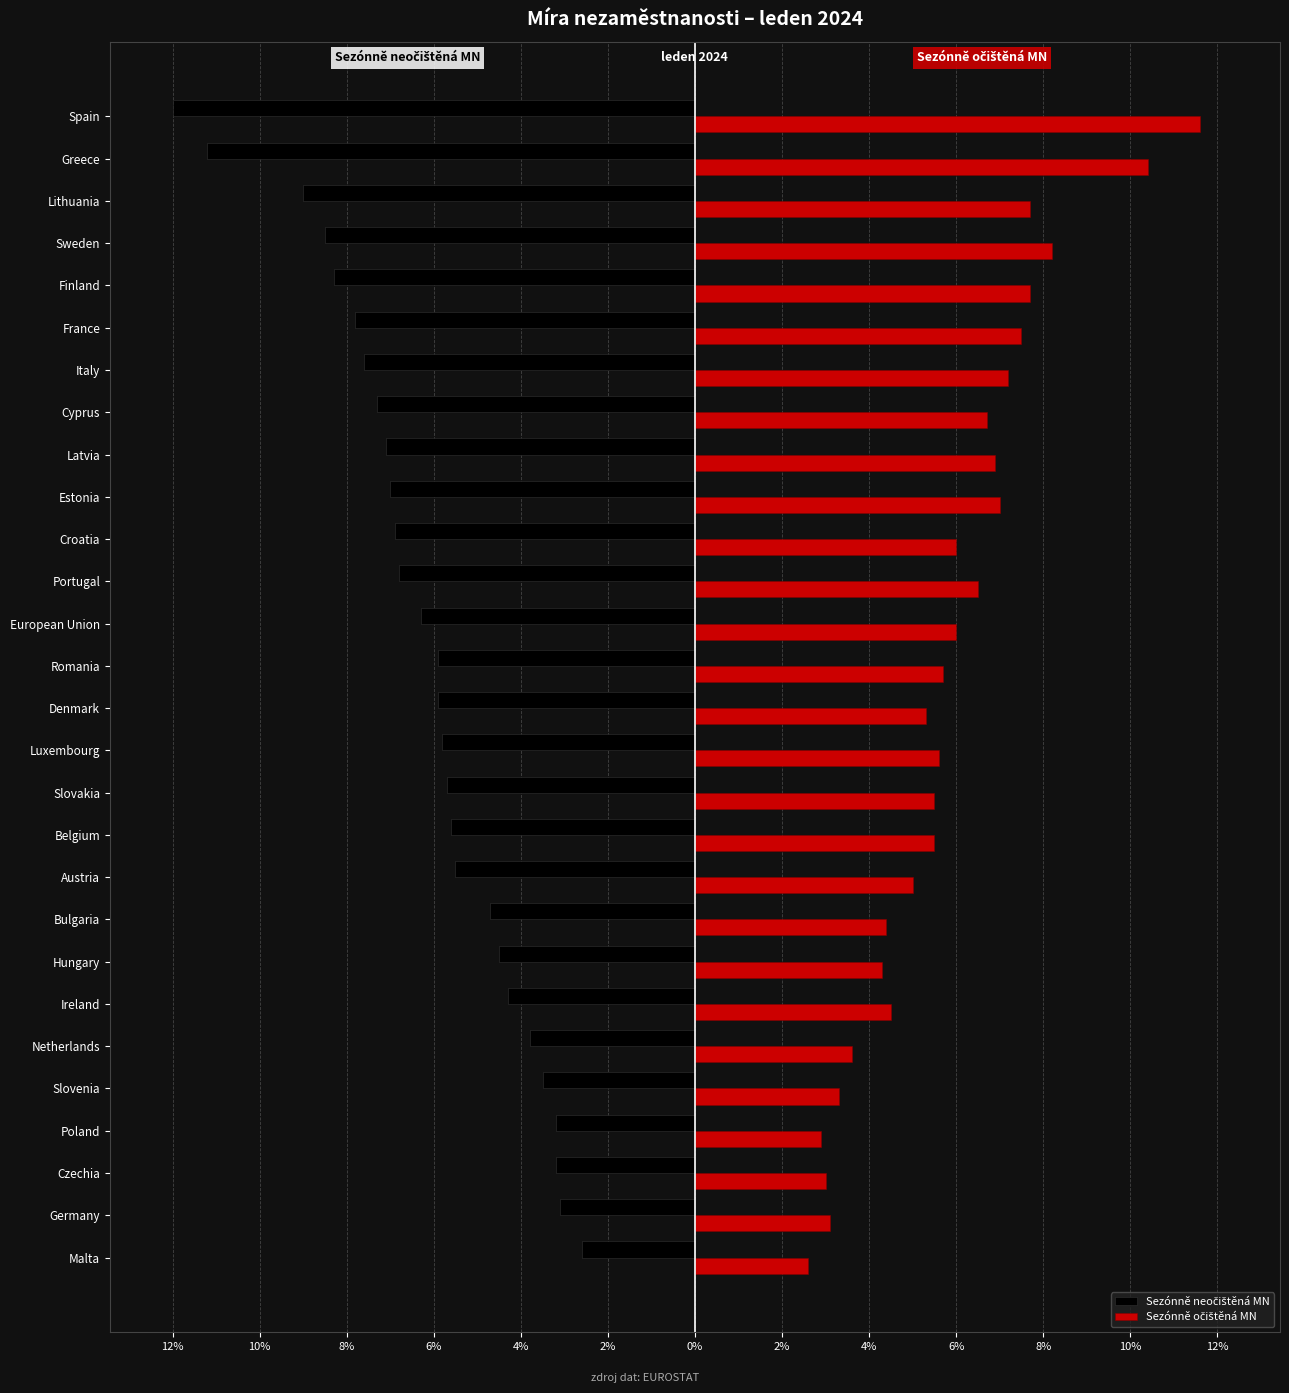

What are all the series names shown in the legend?

Sezónně neočištěná MN, Sezónně očištěná MN